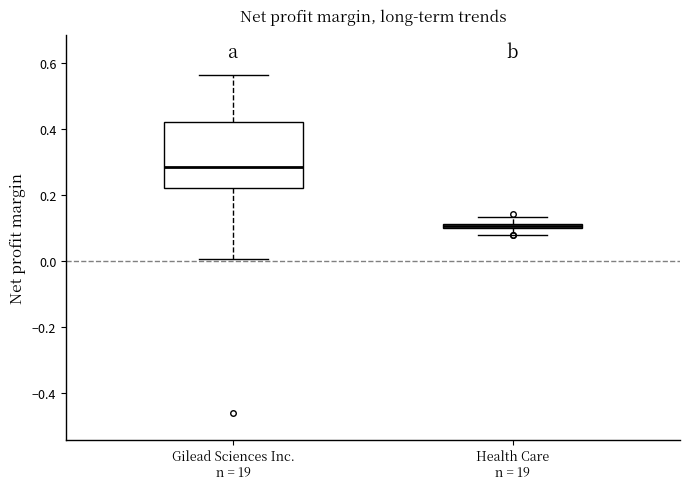

Which box's median line is the lowest?

Health Care n = 19